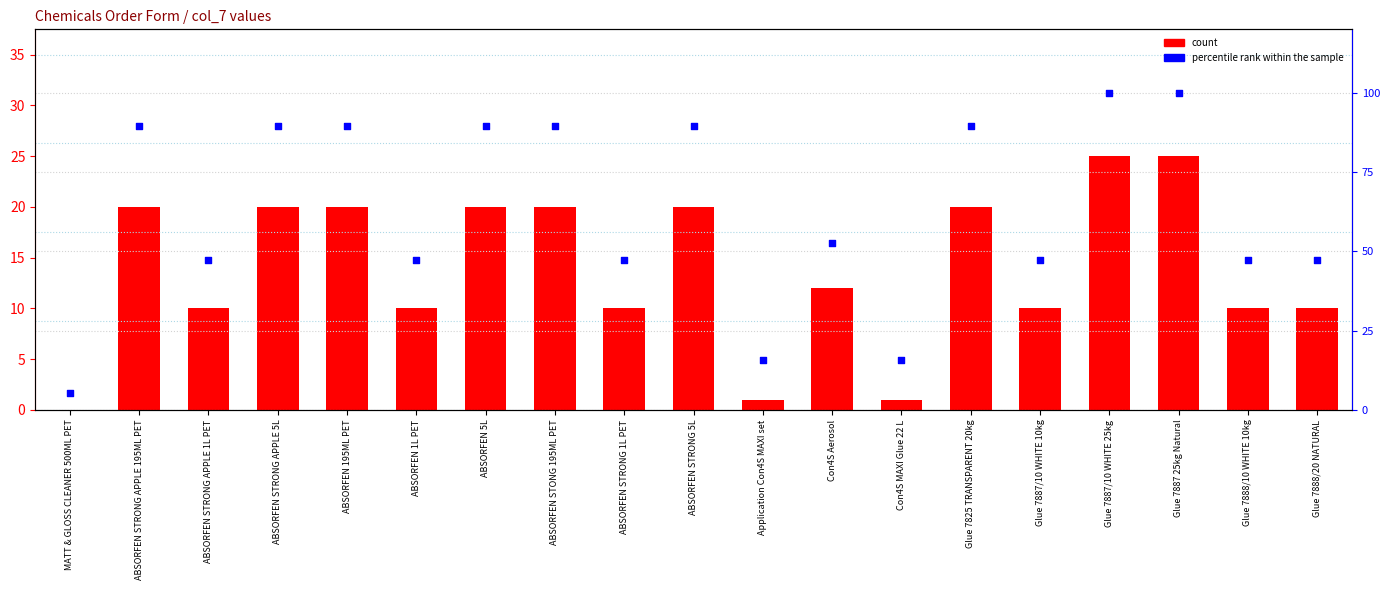

What is the total value across all series at ABSORFEN STRONG 1L PET?

57.4